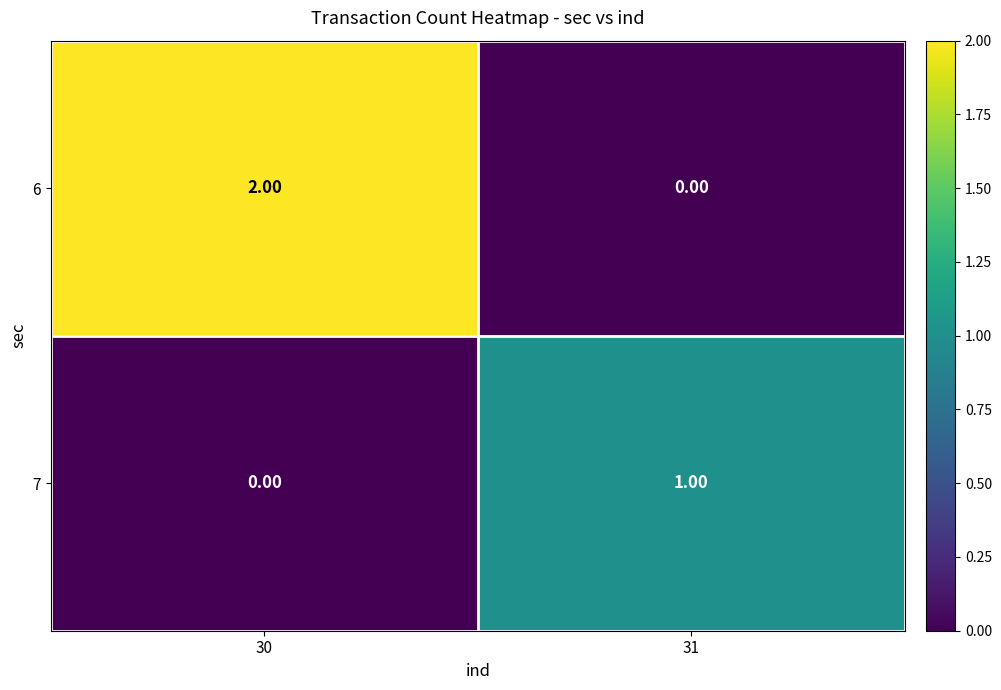

How many categories are shown in the chart?

2